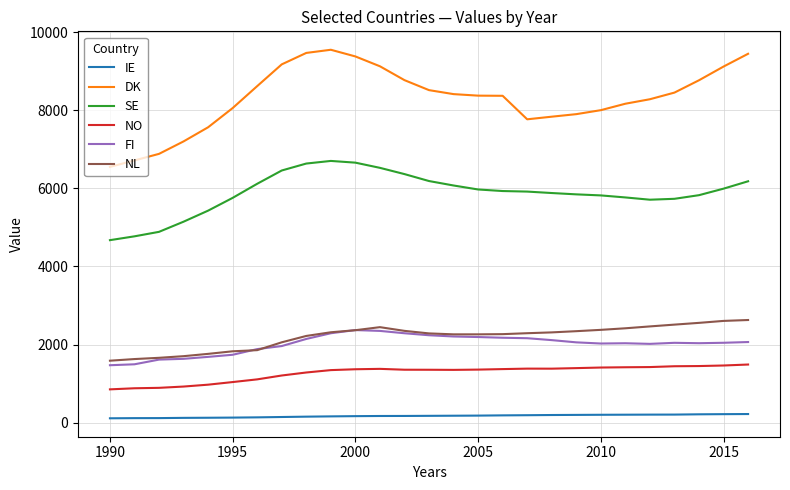

Which series has the largest total across all categories?

DK